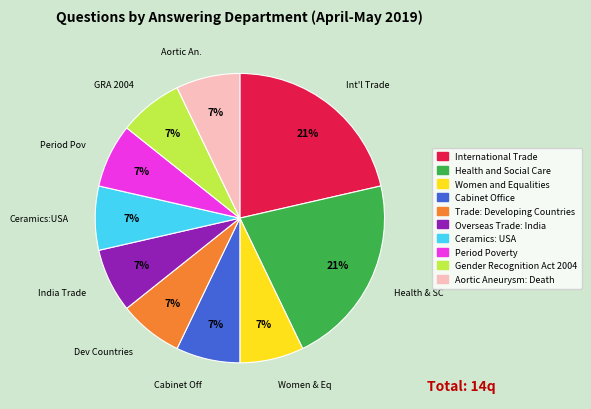

Count the number of slices in the pie.

10